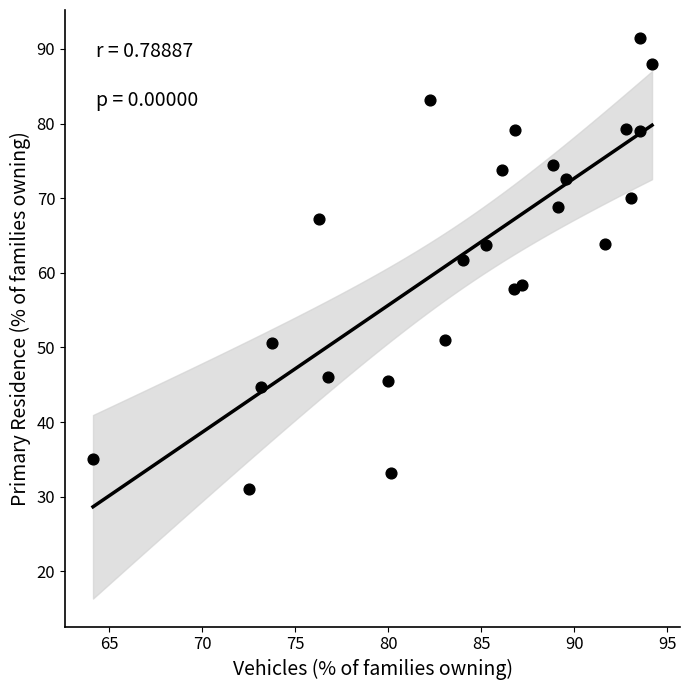

What is the range of X values (max minus min)?

30.1